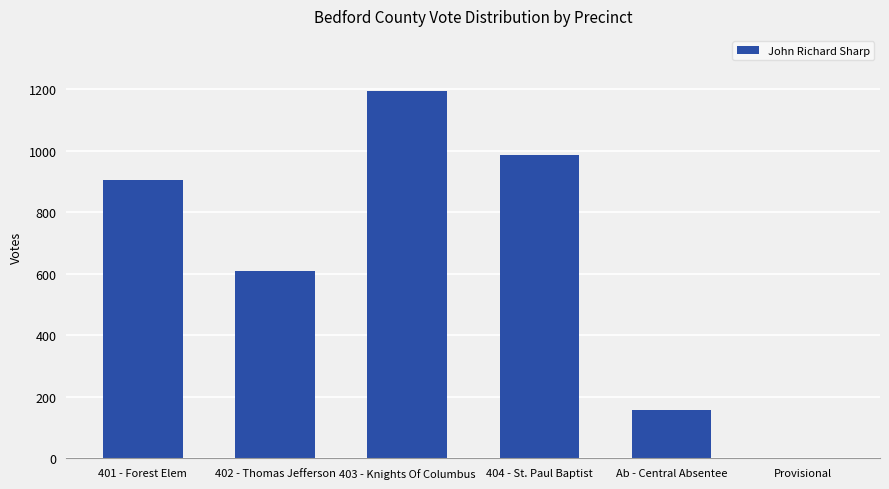

The value at 402 - Thomas Jefferson is 608. True or false?

True